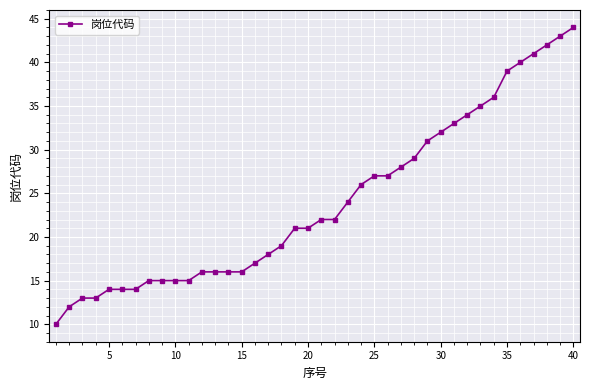

What is the value of the 37th point from the left?

41